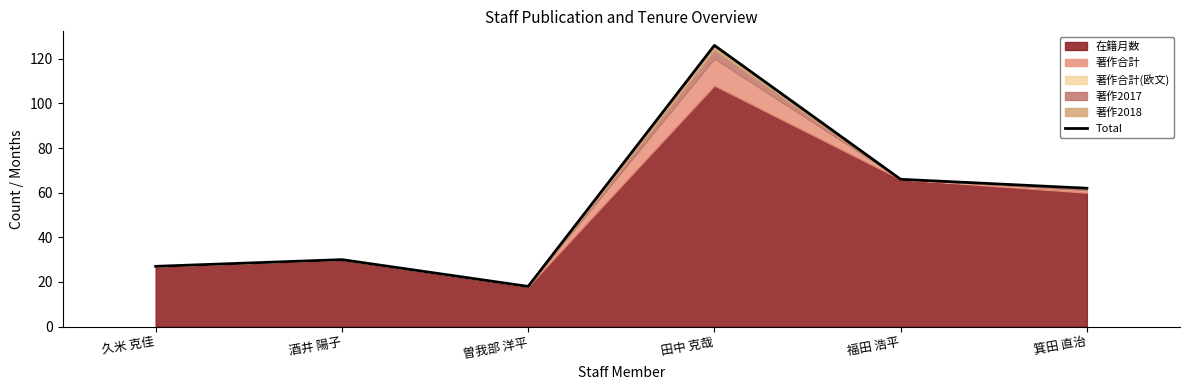

What is the label of the 5th point from the left?

福田 浩平